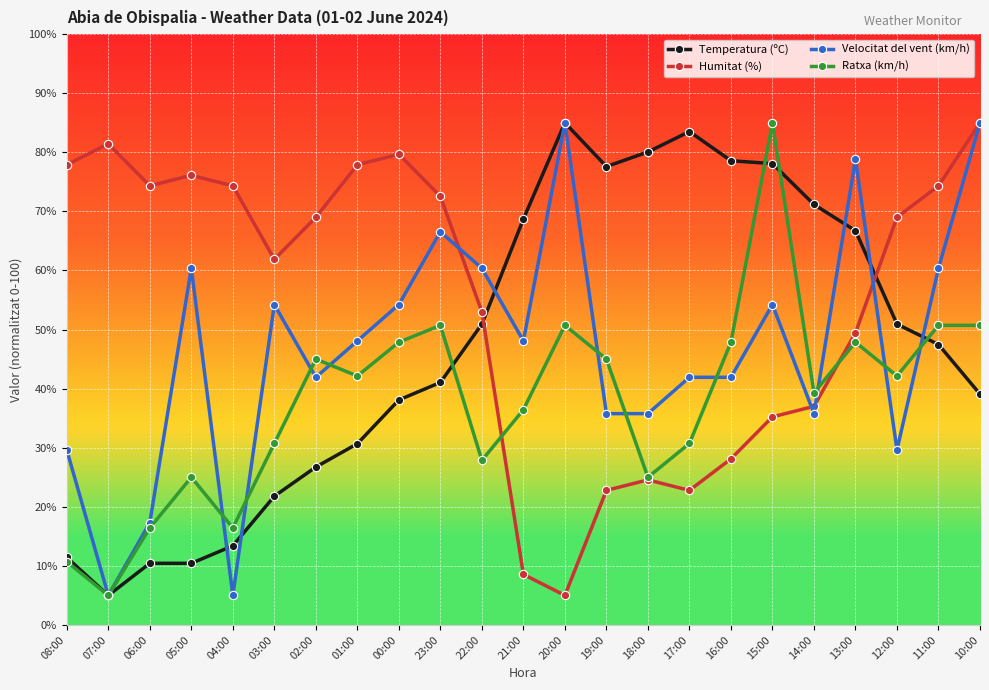

Between 08:00 and 16:00, which series saw the biggest shift?

Temperatura (ºC)